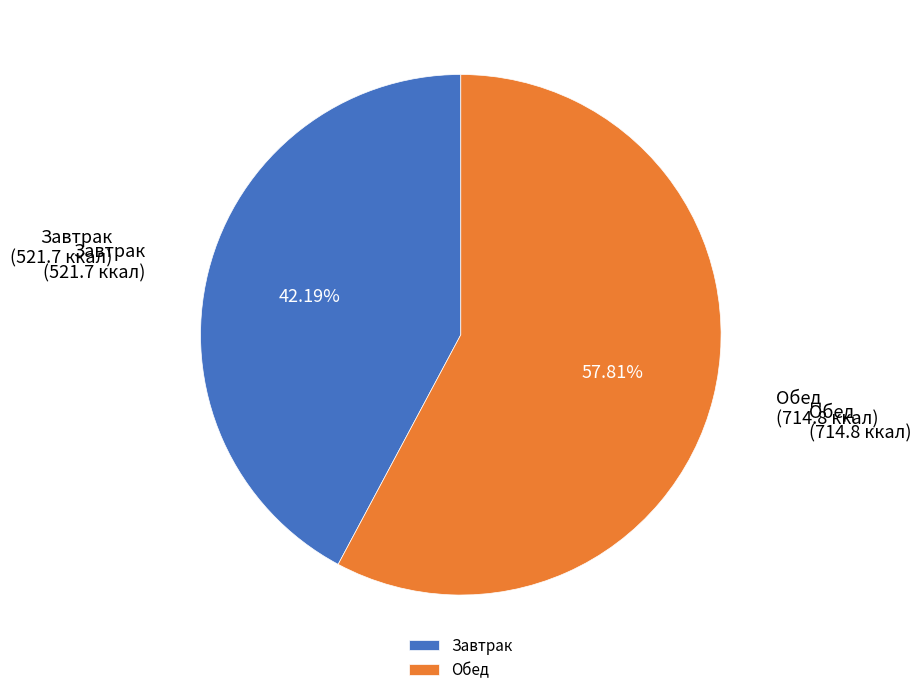

To the nearest percent, what is the difference between the largest and smallest slice percentages?

16%